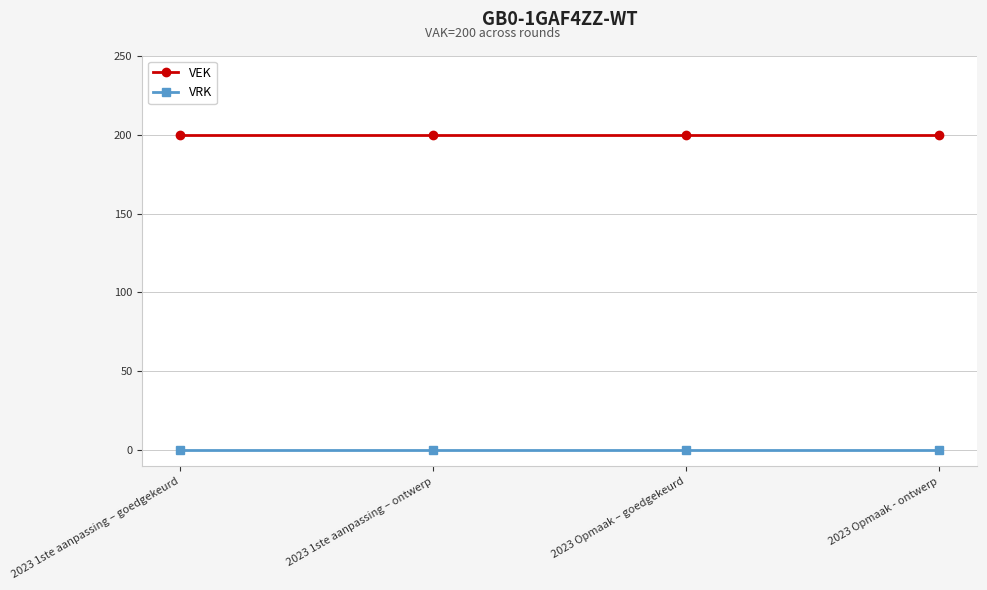

What position from the left is 2023 Opmaak - ontwerp?

4